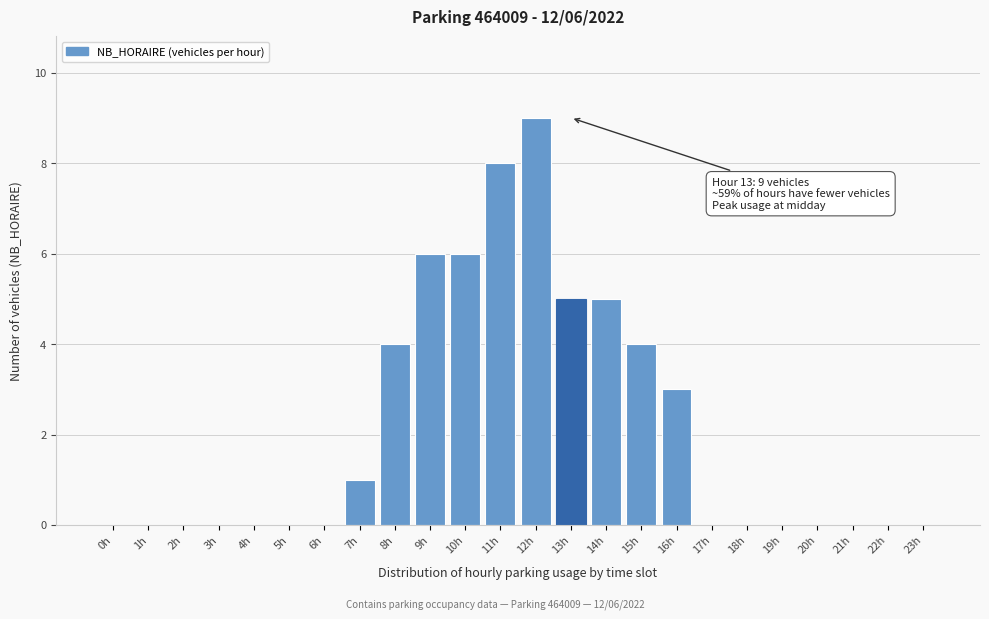

Reading left to right, extract all data points from this chart.

0h=0	1h=0	2h=0	3h=0	4h=0	5h=0	6h=0	7h=1	8h=4	9h=6	10h=6	11h=8	12h=9	13h=5	14h=5	15h=4	16h=3	17h=0	18h=0	19h=0	20h=0	21h=0	22h=0	23h=0